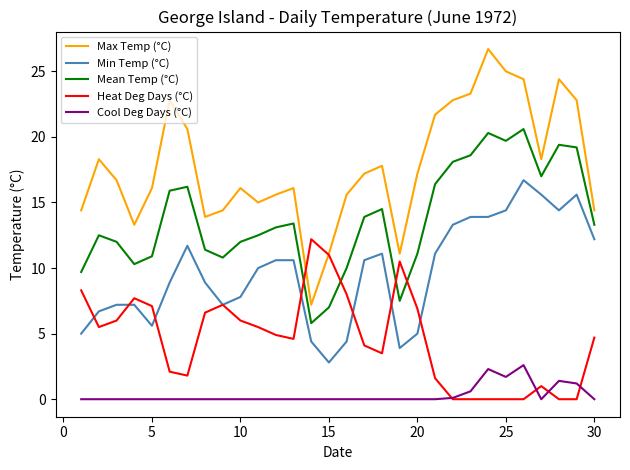

What is the minimum value for Mean Temp (°C)?

5.8